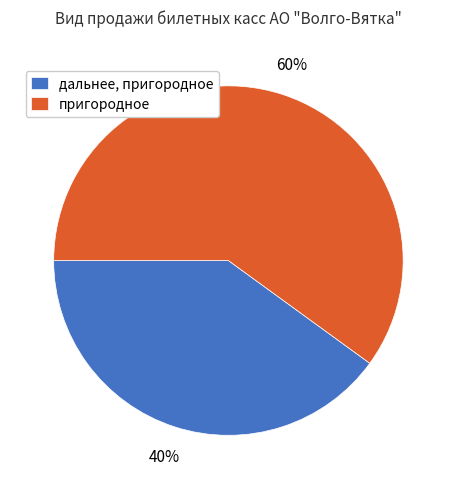

Combined, do дальнее, пригородное and пригородное account for over 50%?

Yes